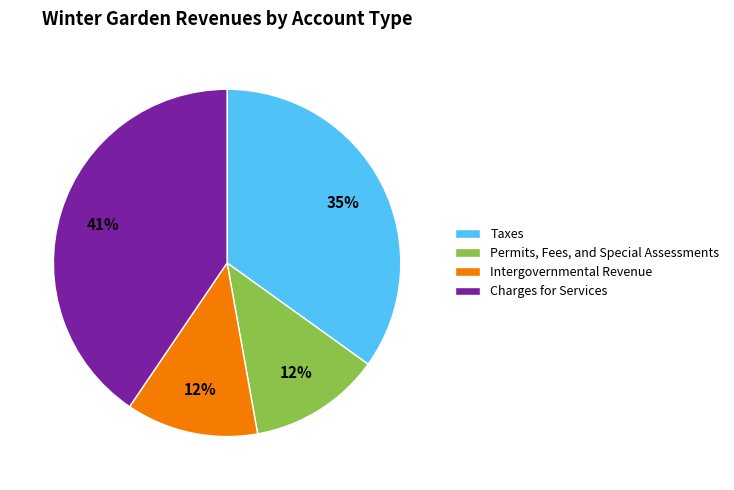

To the nearest percent, what portion does Taxes represent?

35%